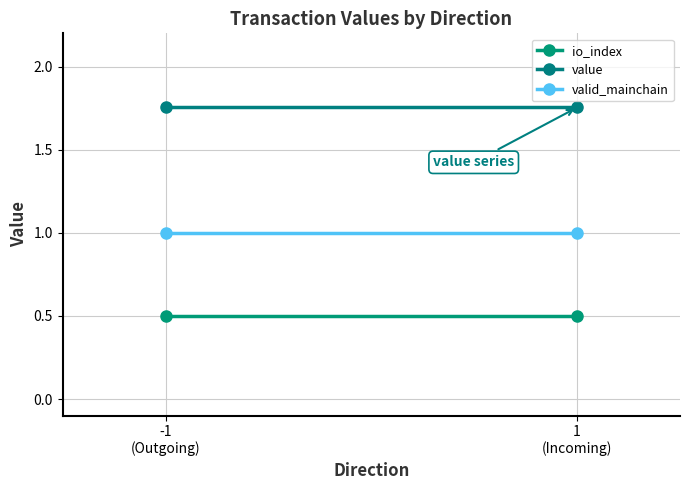

What is the label of the 2nd point from the right?

-1
(Outgoing)